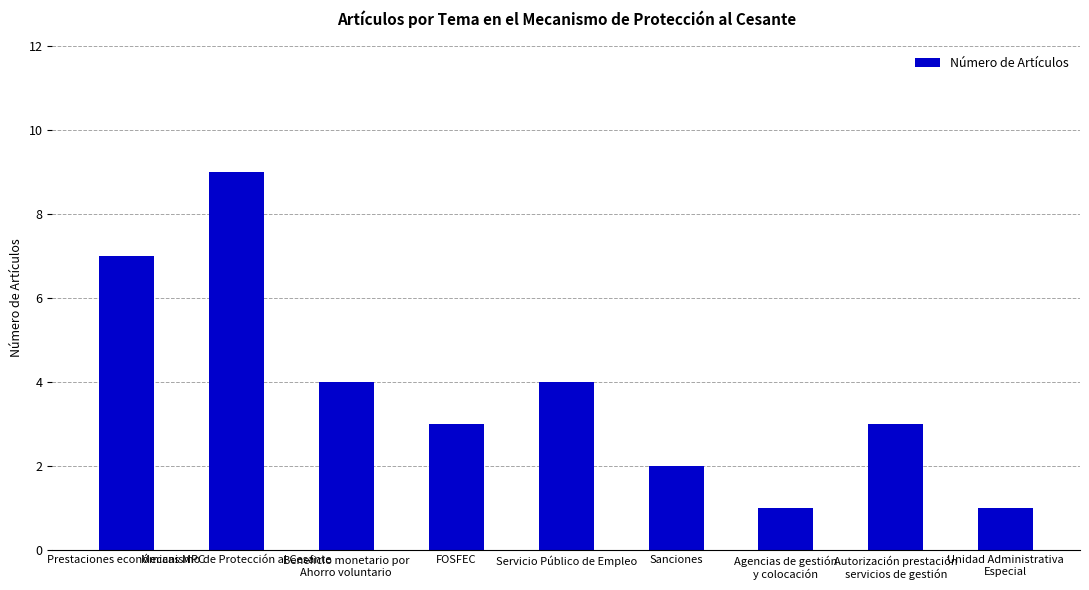

Count the number of data series in this chart.

1